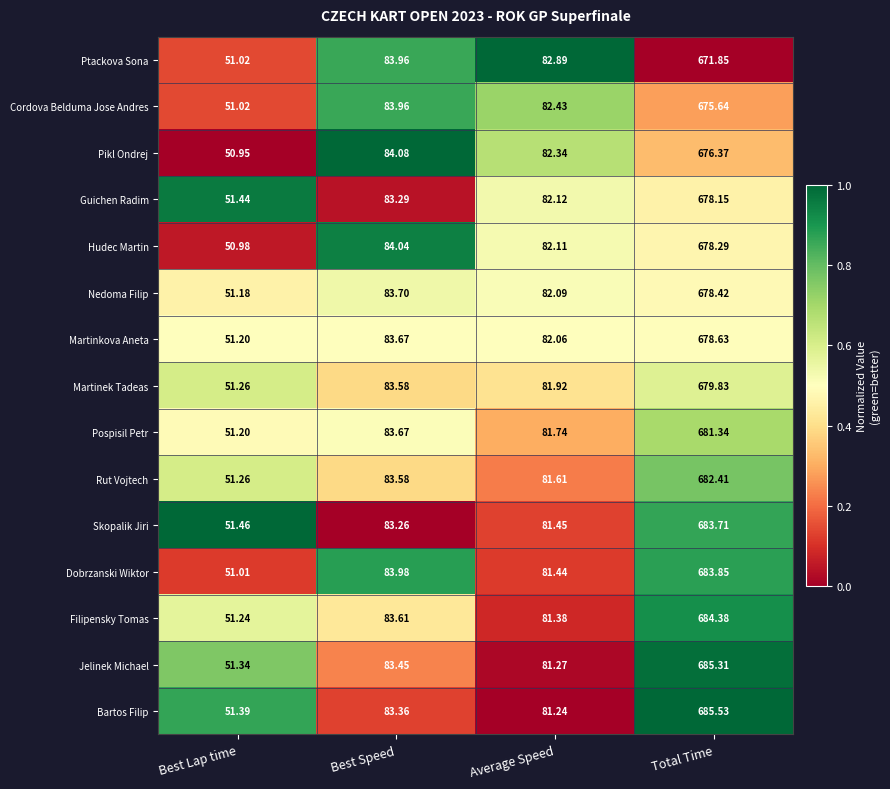

Which series has the largest total across all categories?

Bartos Filip